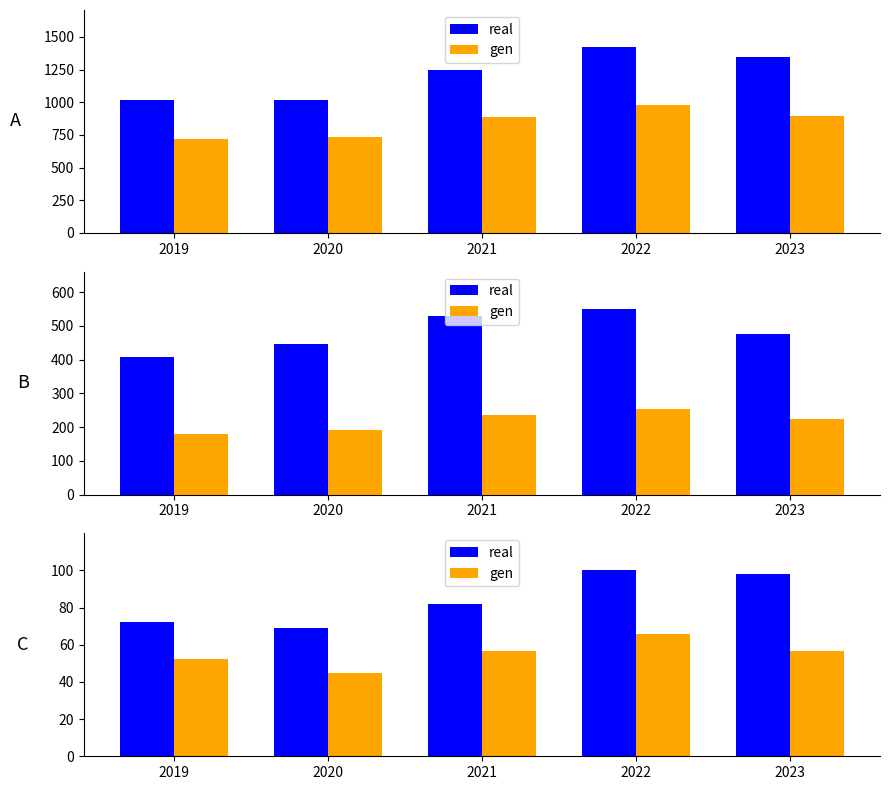

How many distinct data groups are displayed?

2